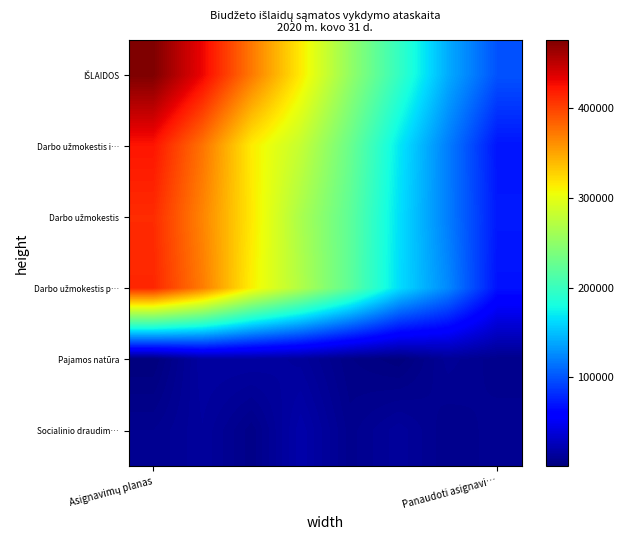

At how many categories does at least one series exceed 399261?

2